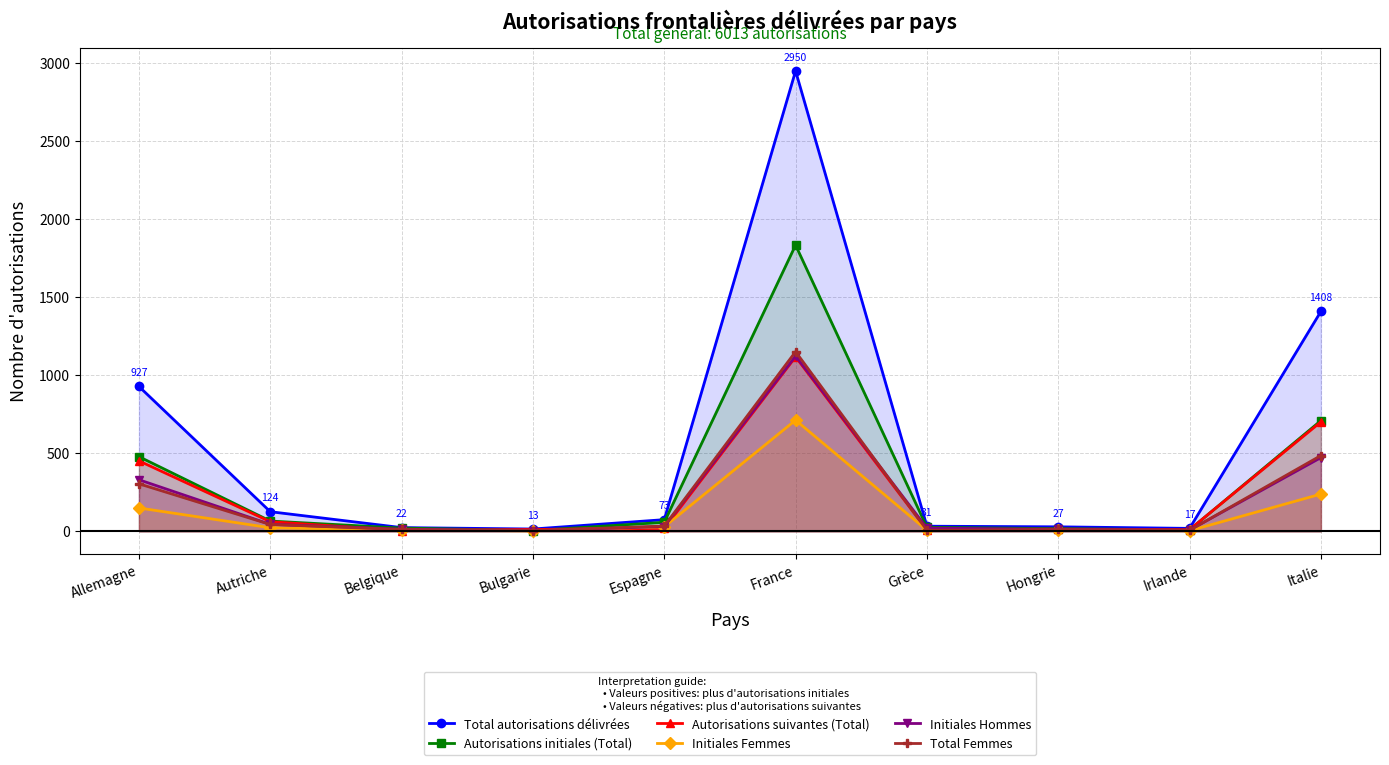

What are all the series names shown in the legend?

Total autorisations délivrées, Autorisations initiales (Total), Autorisations suivantes (Total), Initiales Femmes, Initiales Hommes, Total Femmes